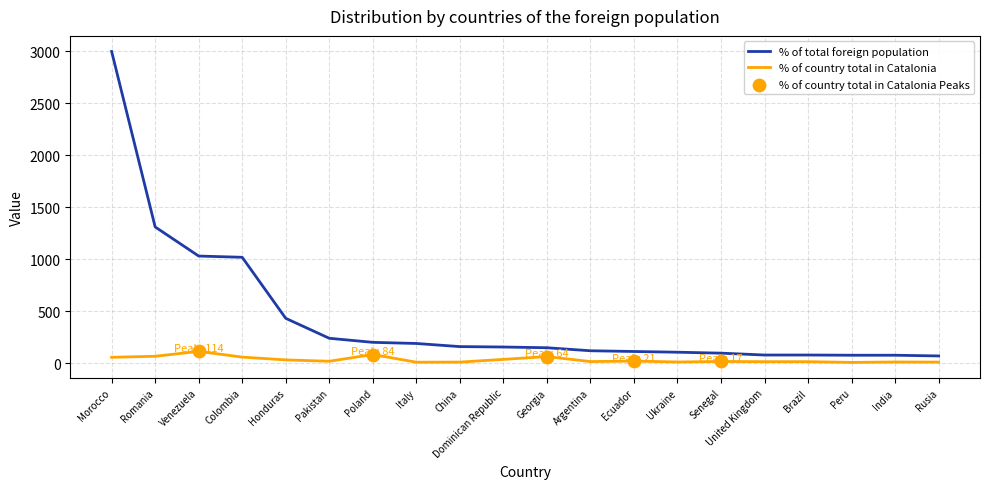

At which category is the sum across all series the highest?

Morocco